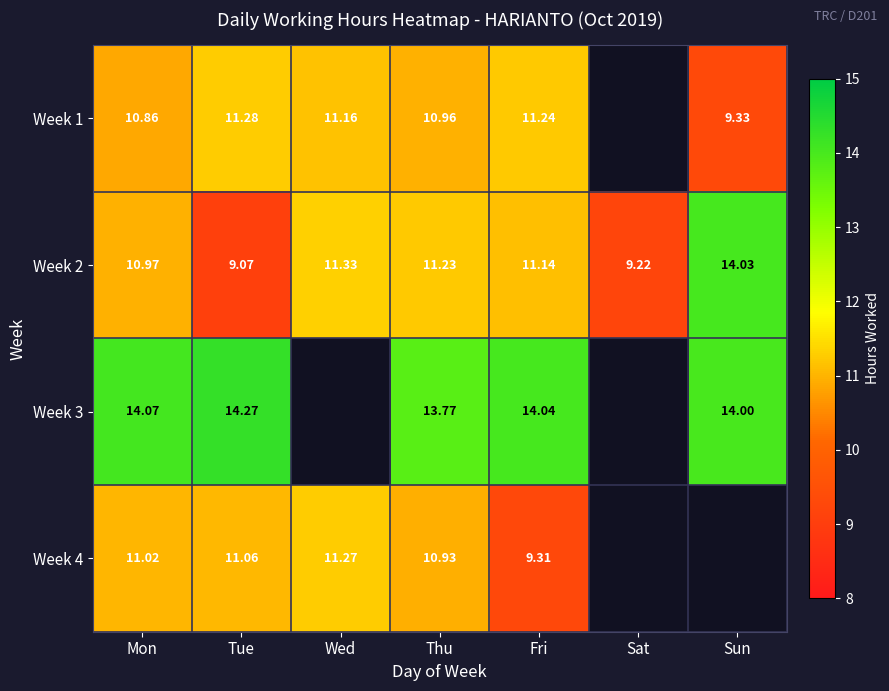

What is the sum of the Week 2 values at Tue and Thu?

20.3